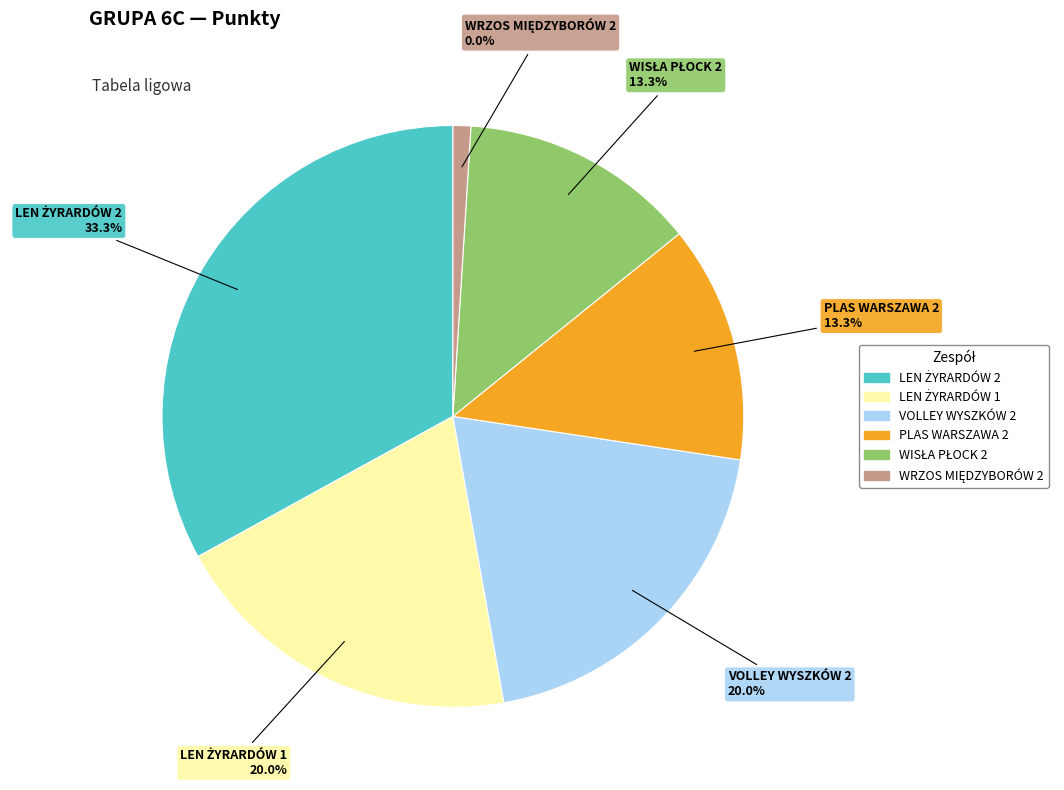

Does WISŁA PŁOCK 2 account for over 50% of the chart?

No